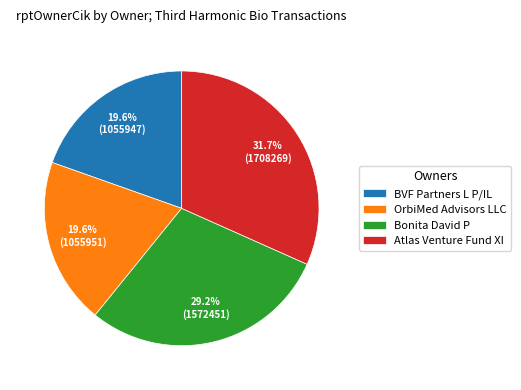

Approximately how many times larger is the value at OrbiMed Advisors LLC compared to Atlas Venture Fund XI?

0.6